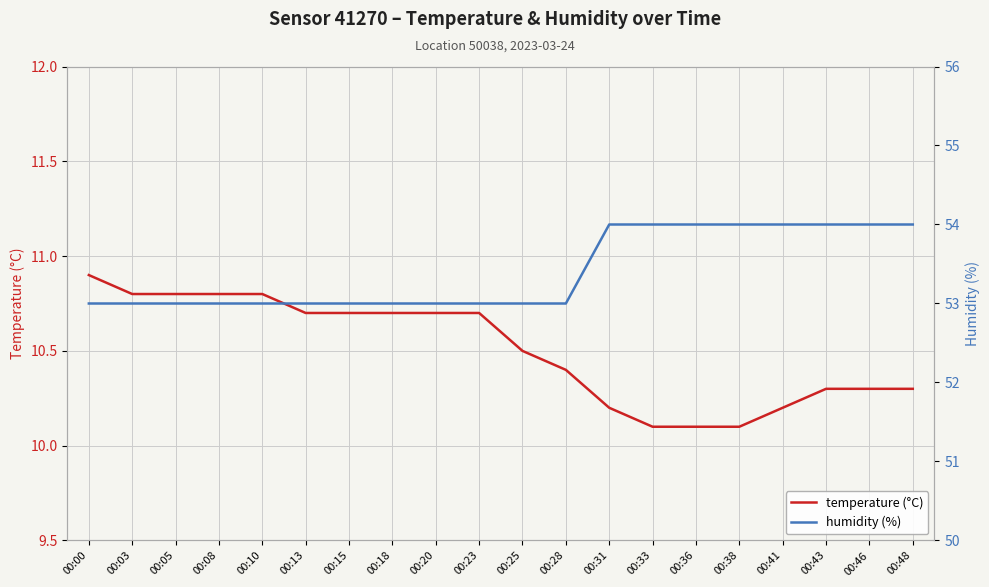

What is the difference between the maximum and minimum values in the temperature series?

0.8